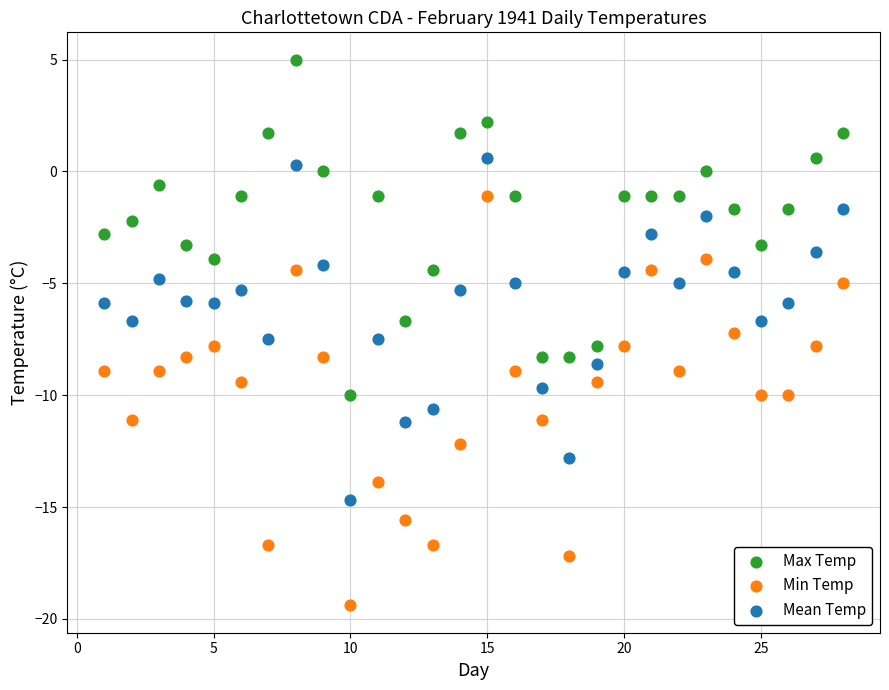

Which series has the largest Y range (max minus min)?

Min Temp